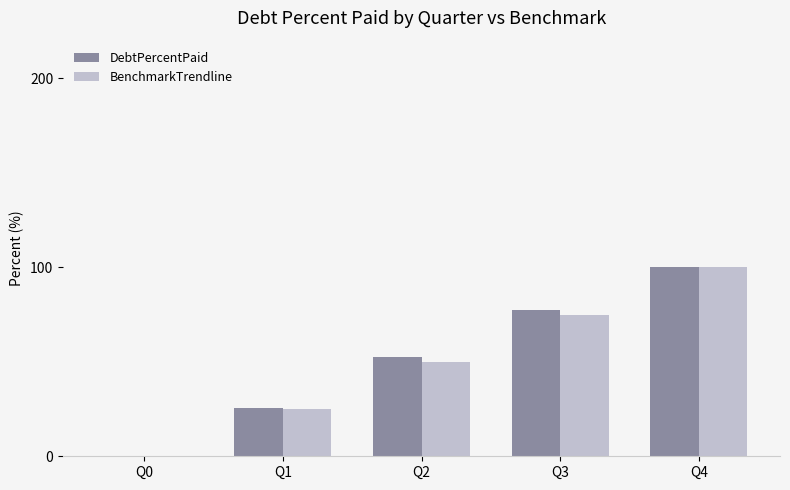

Are the bars horizontal?

No